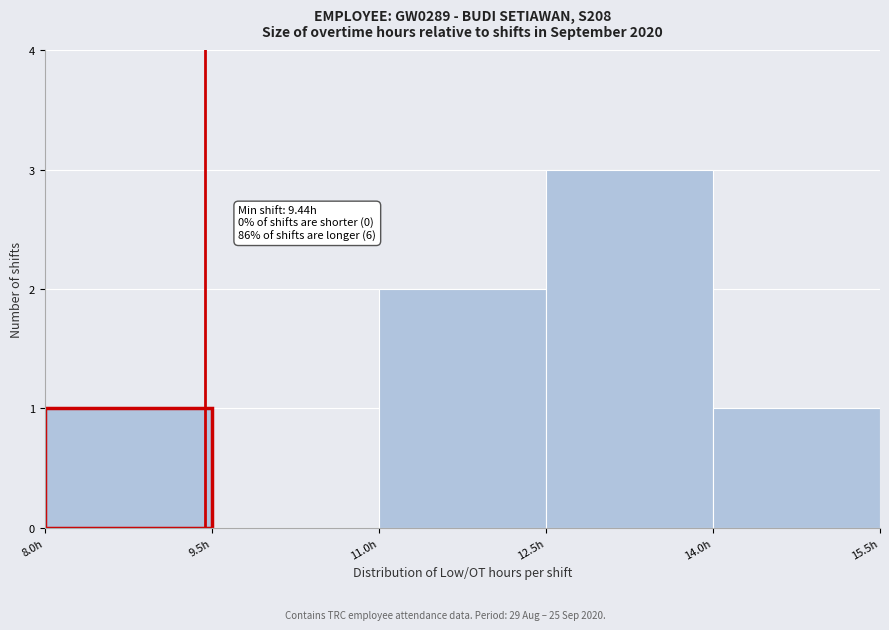

Which range on the x-axis has the tallest bar?

12.5 to 14.0